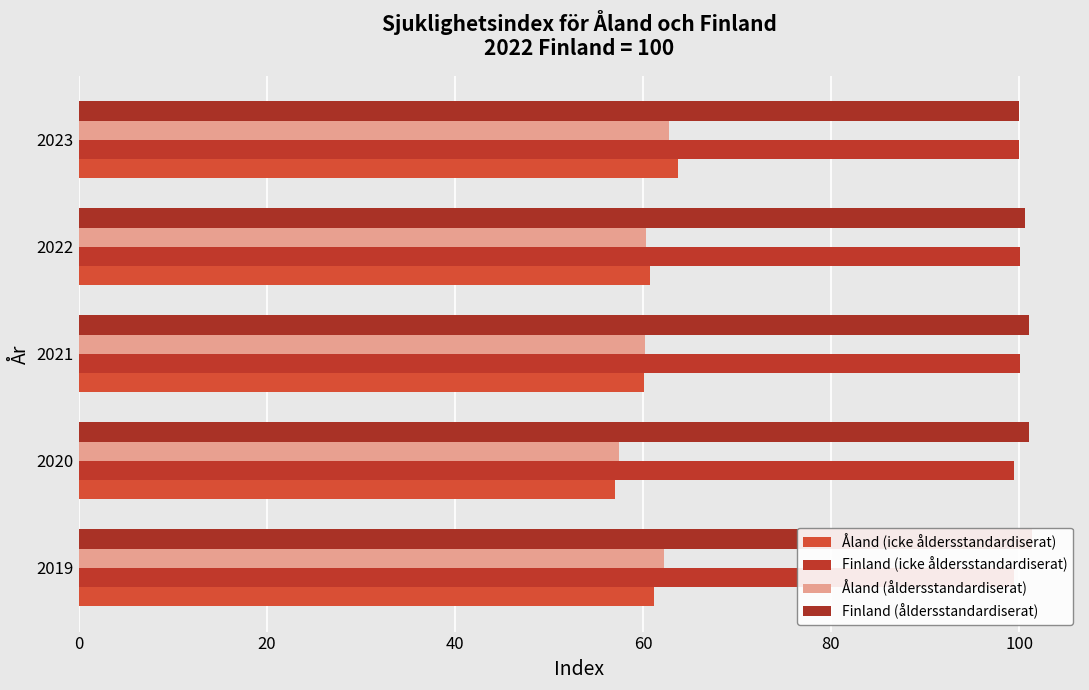

True or false: Åland (åldersstandardiserat) has a value of 60.3 at 2022.

True